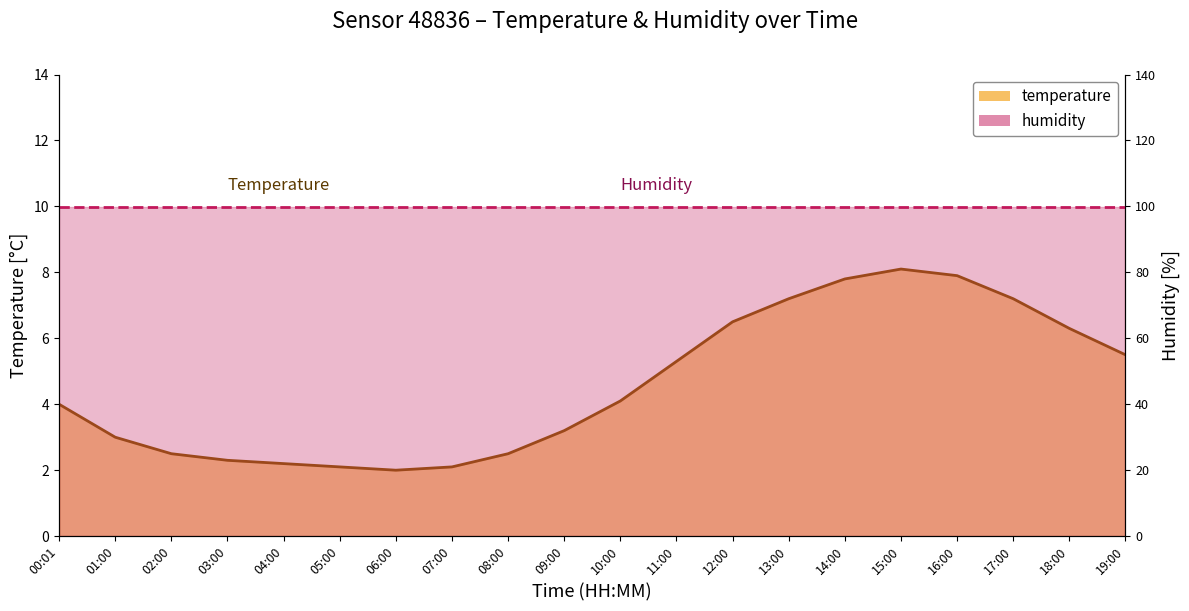

Reading left to right, list all the values displayed in this chart.

4.0	3.0	2.5	2.3	2.2	2.1	2.0	2.1	2.5	3.2	4.1	5.3	6.5	7.2	7.8	8.1	7.9	7.2	6.3	5.5